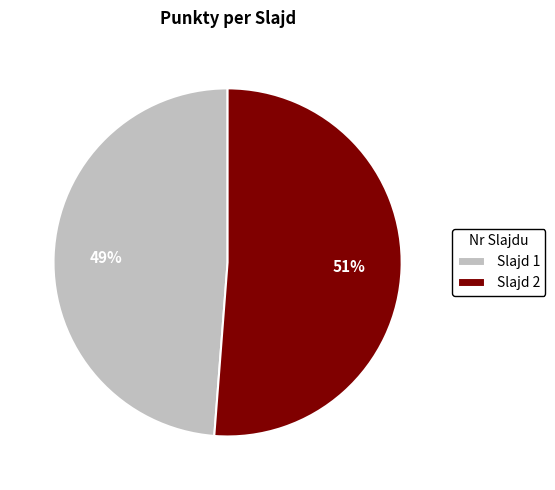

Which slice is the largest?

Slajd 2